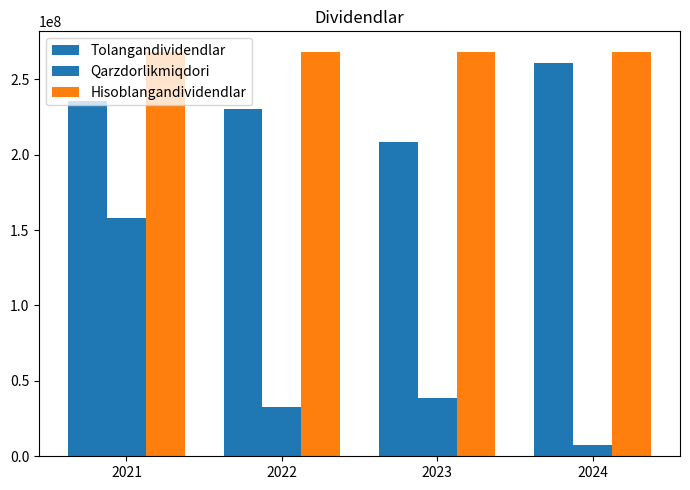

What is the value of the Hisoblangandividendlar bar at the 2nd from the left?

268312500.0